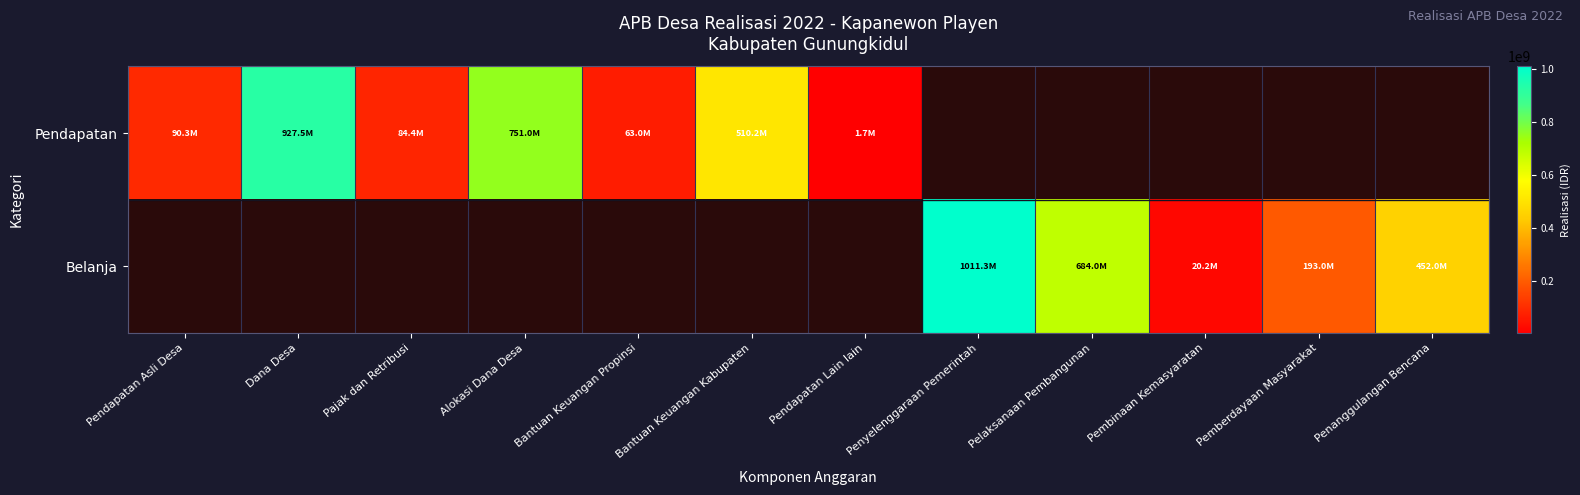

Which has a higher value, Bantuan Keuangan Propinsi or Pemberdayaan Masyarakat?

Pemberdayaan Masyarakat